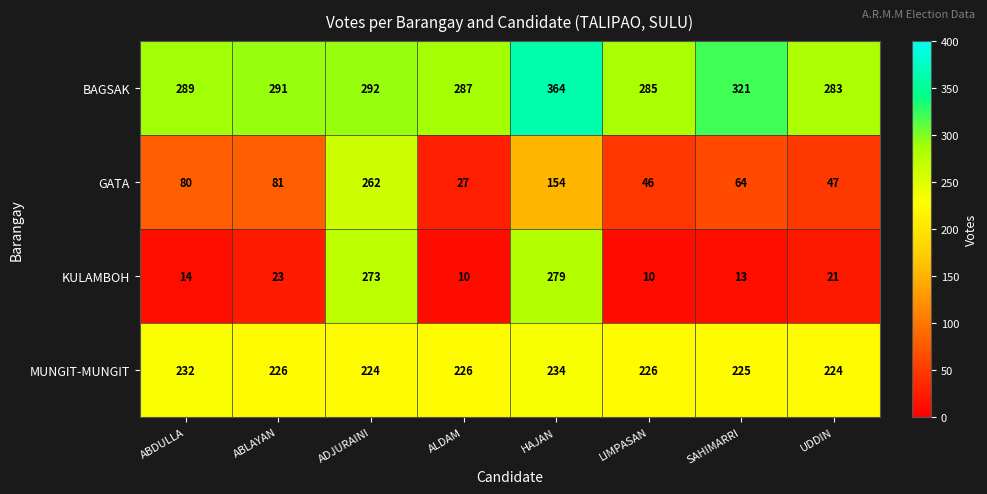

What is the difference between the highest and lowest values at ABLAYAN?

268